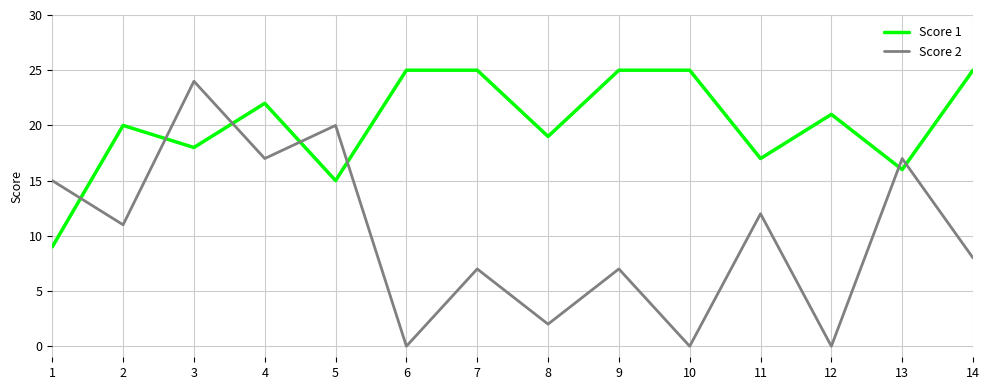

Is it true that Score 1 equals 5 at 5?

False